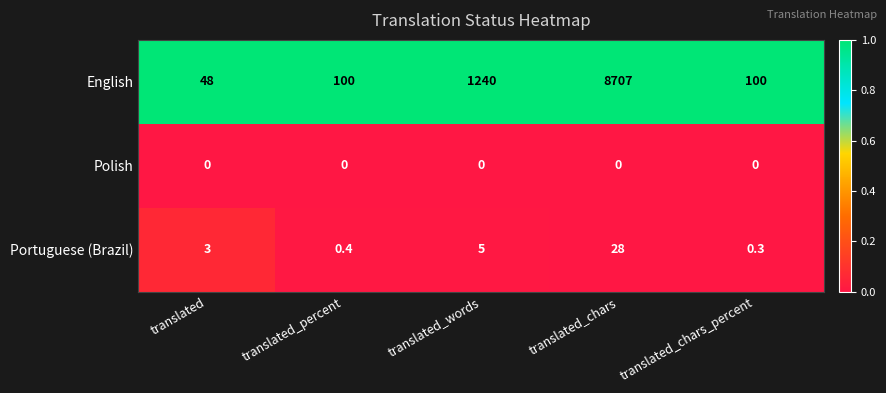

Rank the series by their maximum value, from lowest to highest.

Polish, Portuguese (Brazil), English